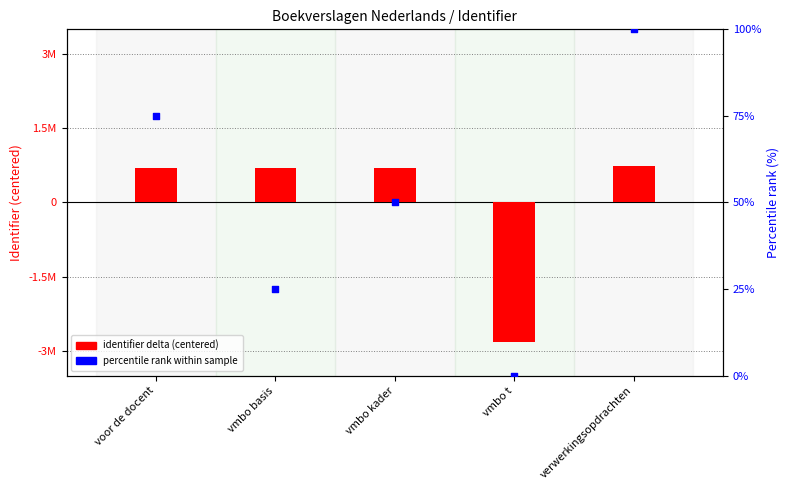

At which category is the sum across all series the highest?

verwerkingsopdrachten